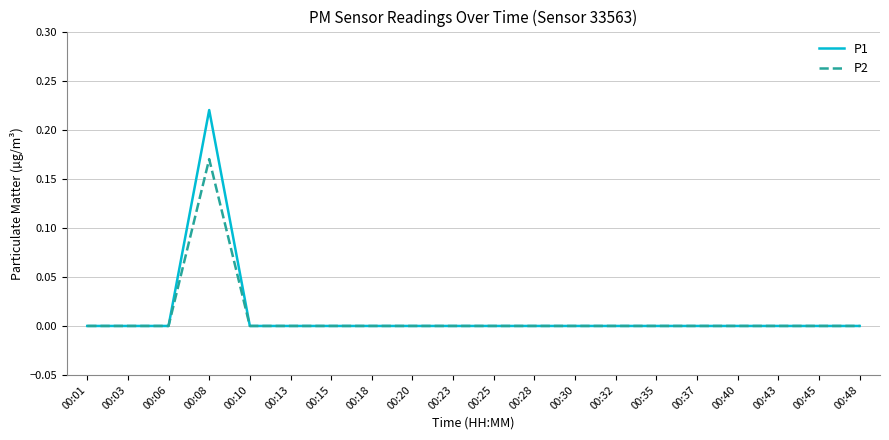

Which series has the widest spread of values?

P1